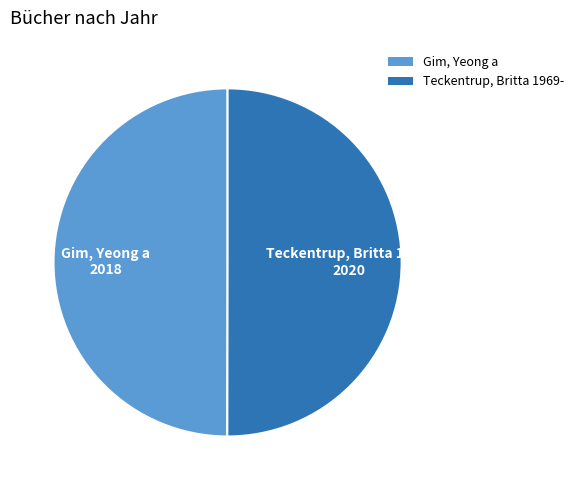

Is it true that Gim, Yeong a is 50% of the pie?

True